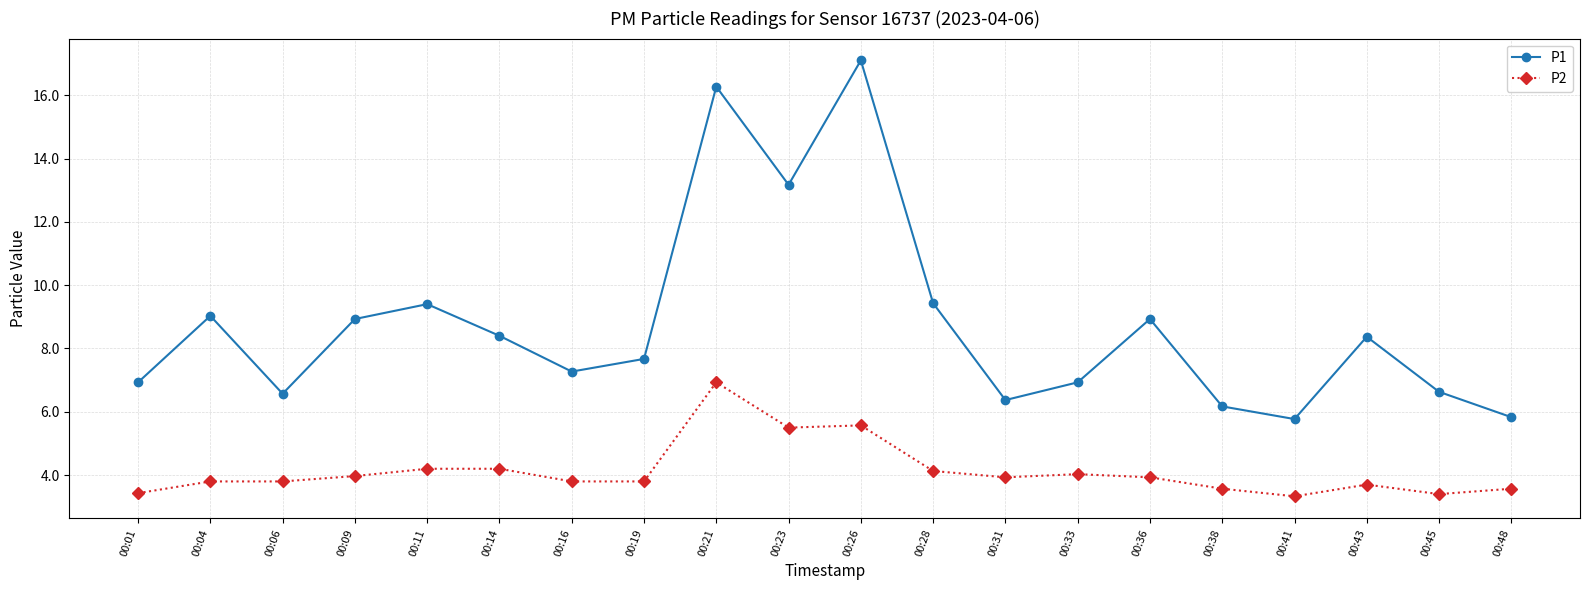

Which category has the highest value in the P1 series?

00:26